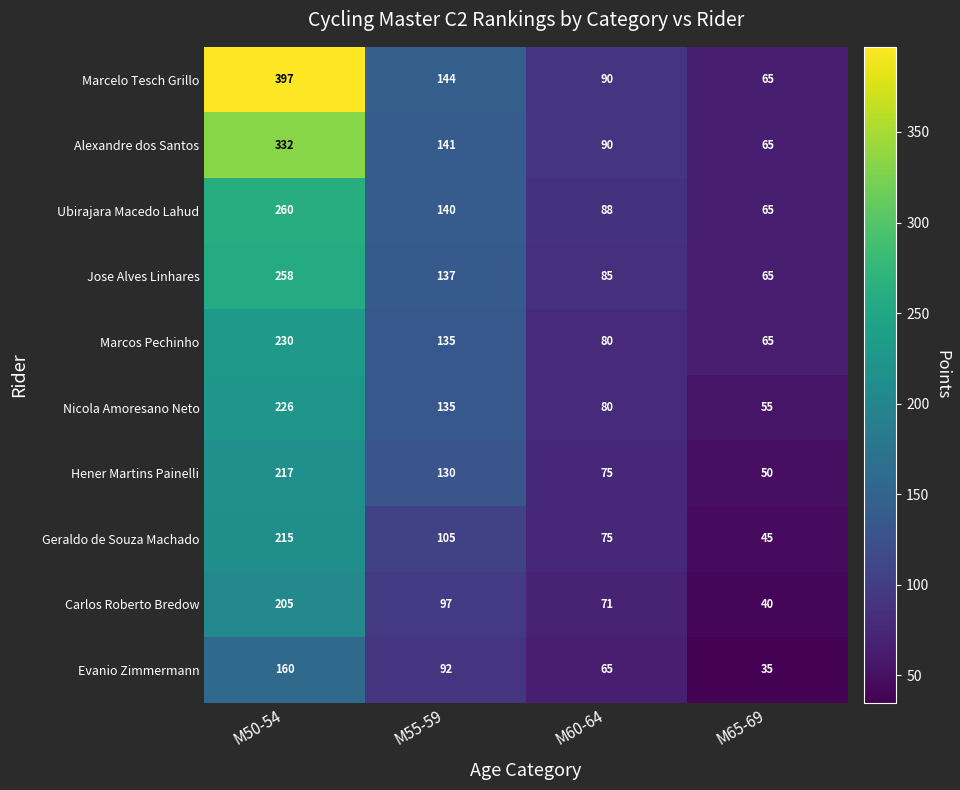

Is it true that Alexandre dos Santos equals 332 at M50-54?

True